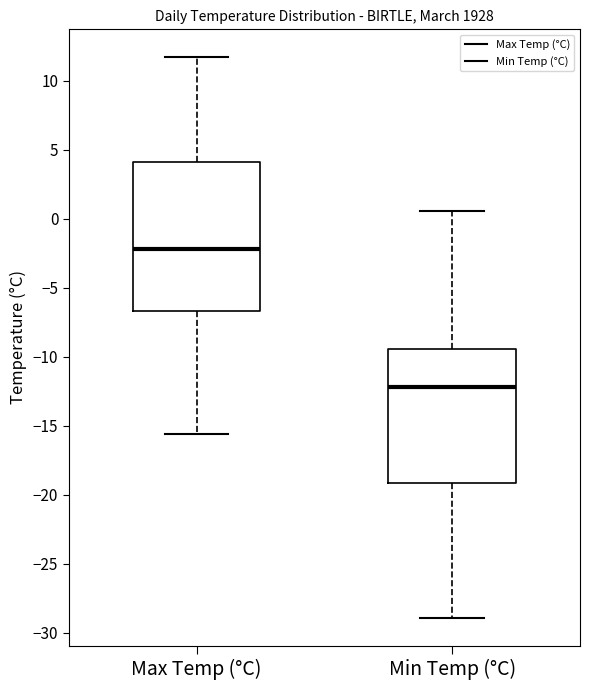

Which box is the tallest, from its lower edge to its upper edge?

Max Temp (°C)